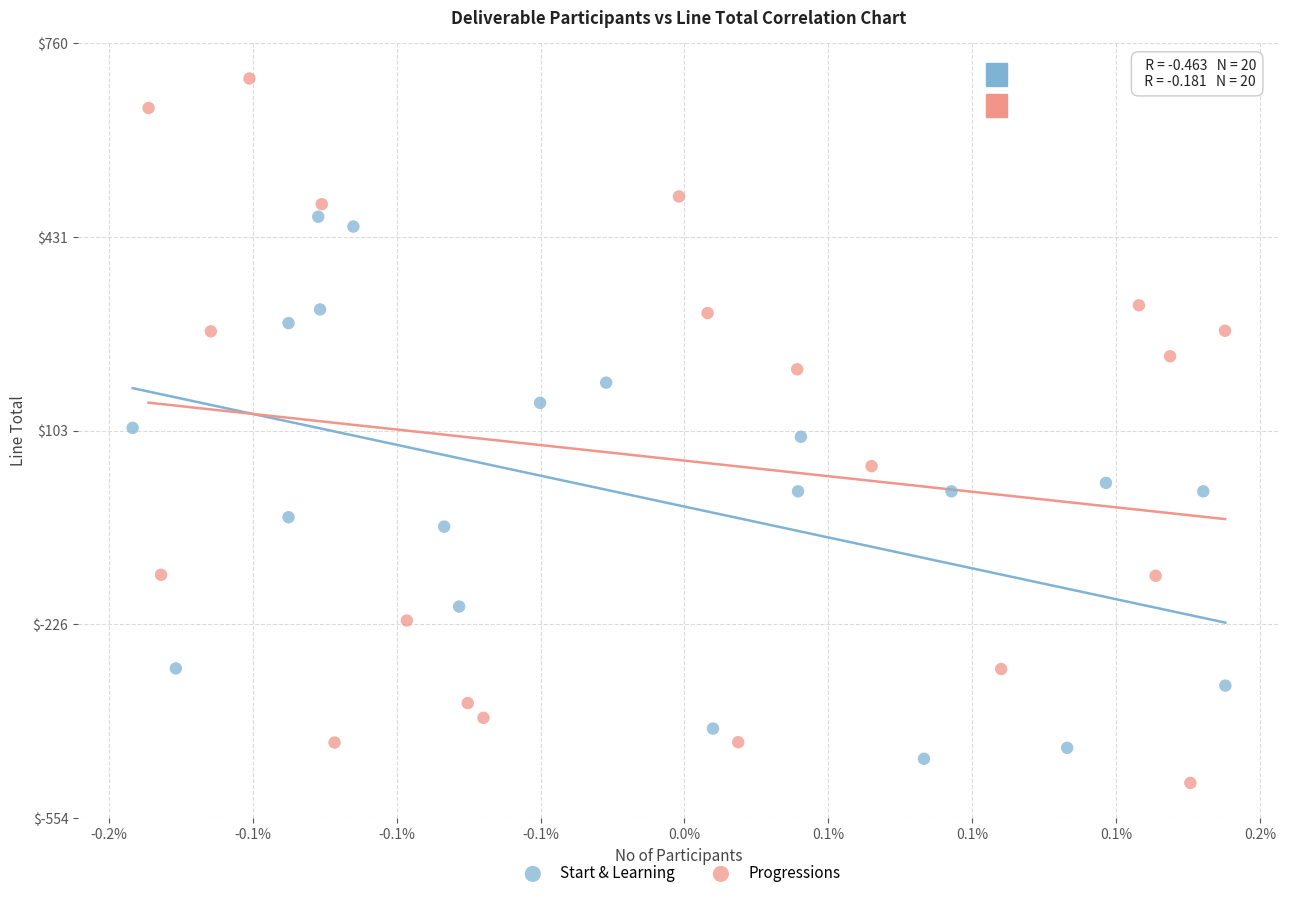

Which series reaches the maximum Y coordinate?

Progressions